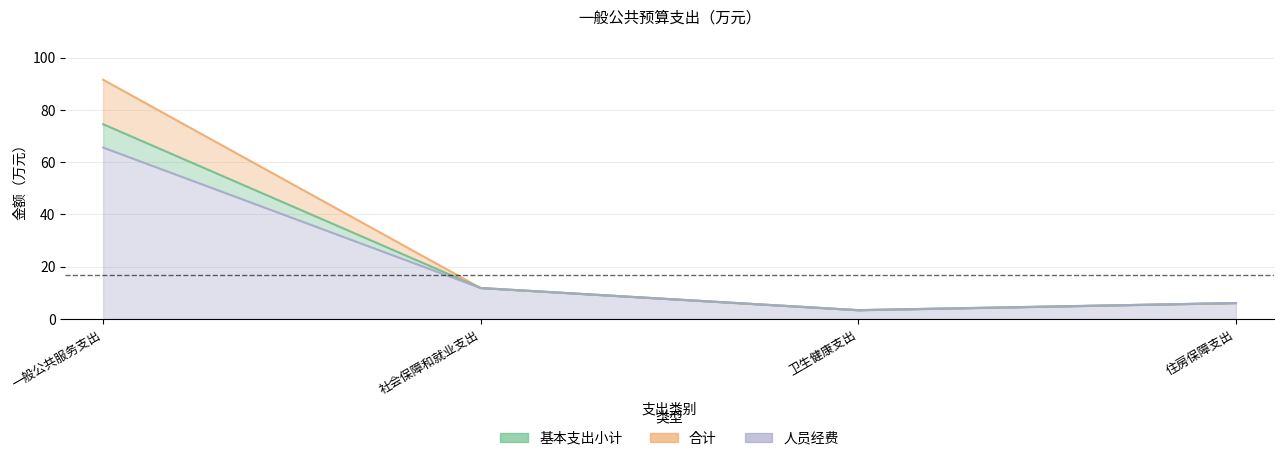

Reading left to right, transcribe all the data shown in this chart.

合计: 一般公共服务支出=91.5	社会保障和就业支出=11.8	卫生健康支出=3.4	住房保障支出=6.1
基本支出小计: 一般公共服务支出=74.5	社会保障和就业支出=11.8	卫生健康支出=3.4	住房保障支出=6.1
人员经费: 一般公共服务支出=65.6	社会保障和就业支出=11.8	卫生健康支出=3.4	住房保障支出=6.1